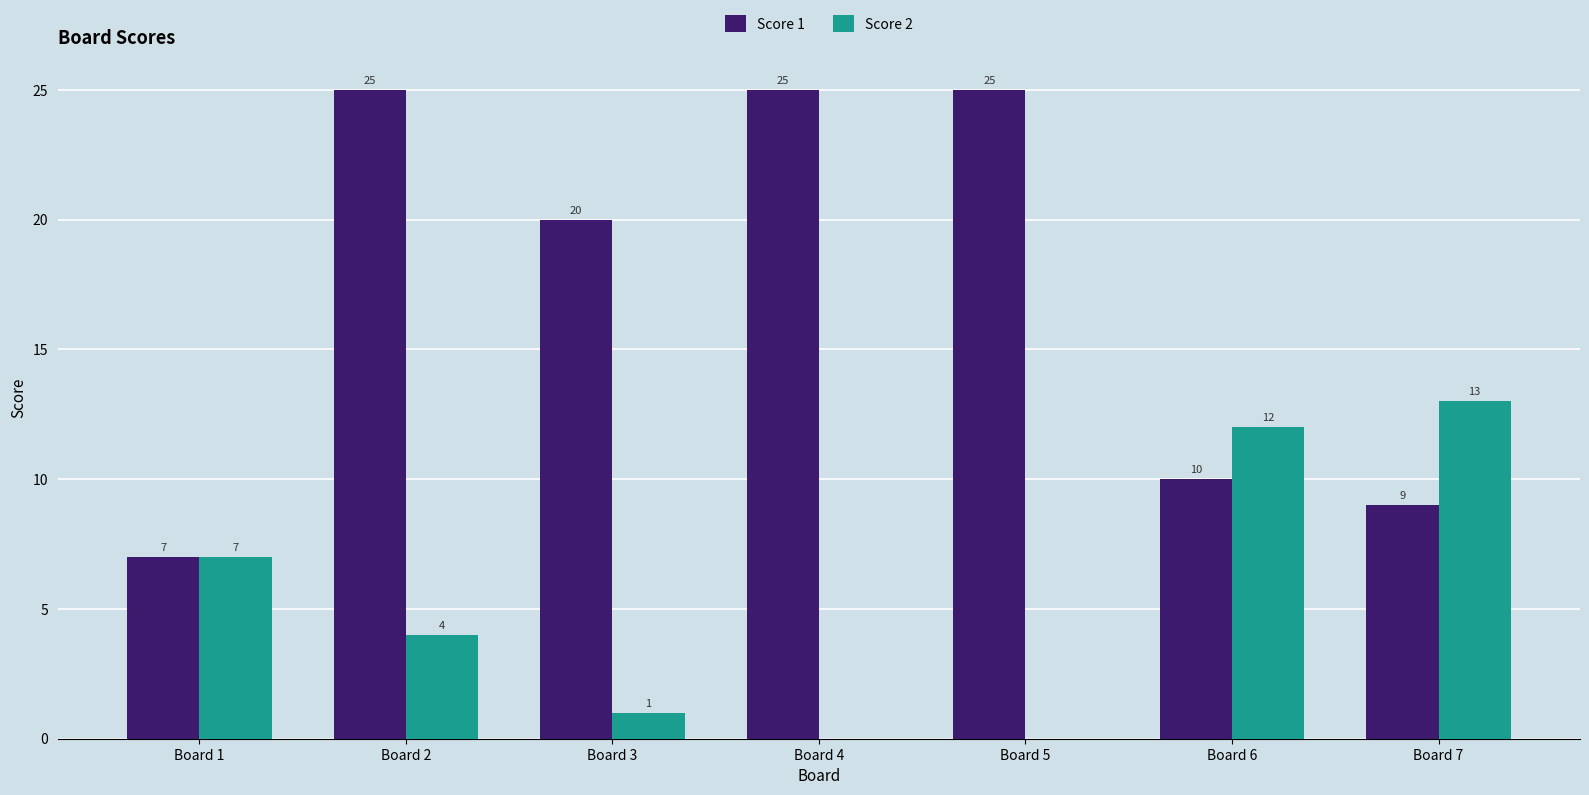

What are all the series names shown in the legend?

Score 1, Score 2